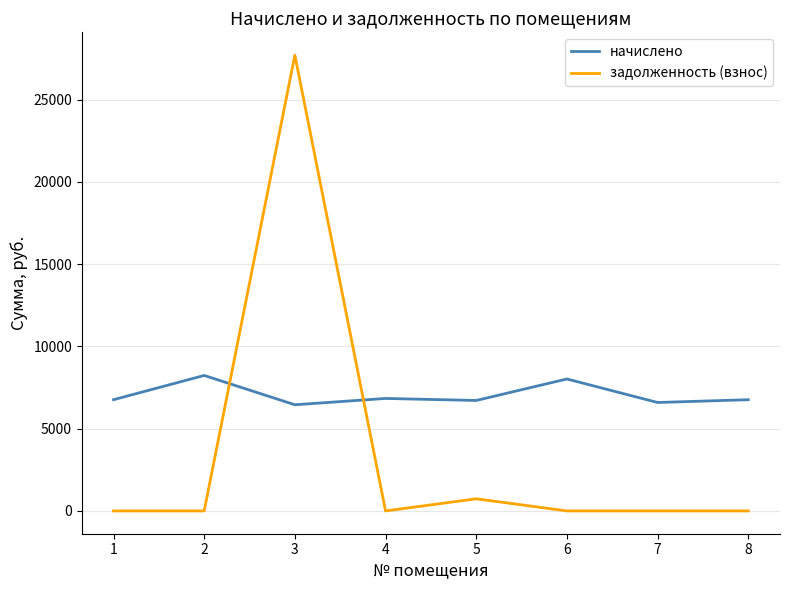

What is the spread (max minus min) of values at 1?

6758.4